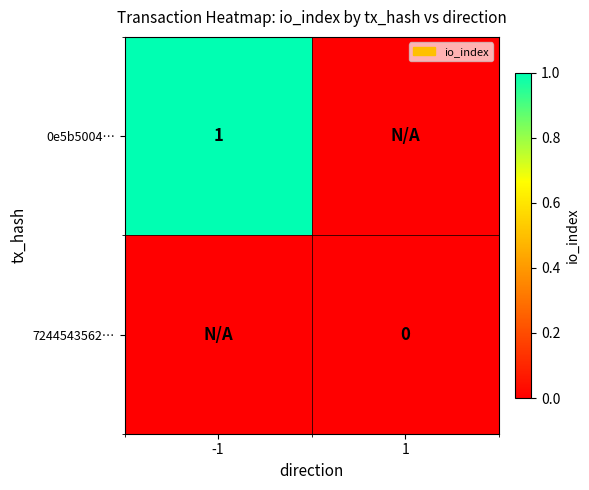

True or false: 0e5b5004… has a value of 1 at -1.

True